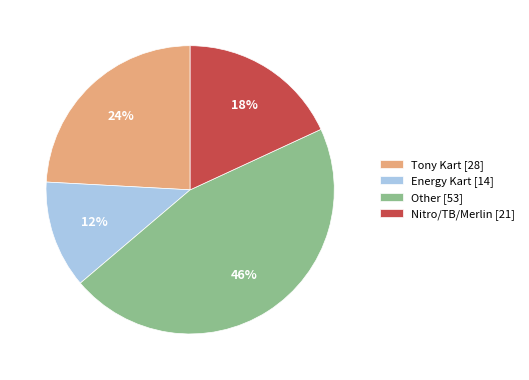

How many slices are in this pie chart?

4